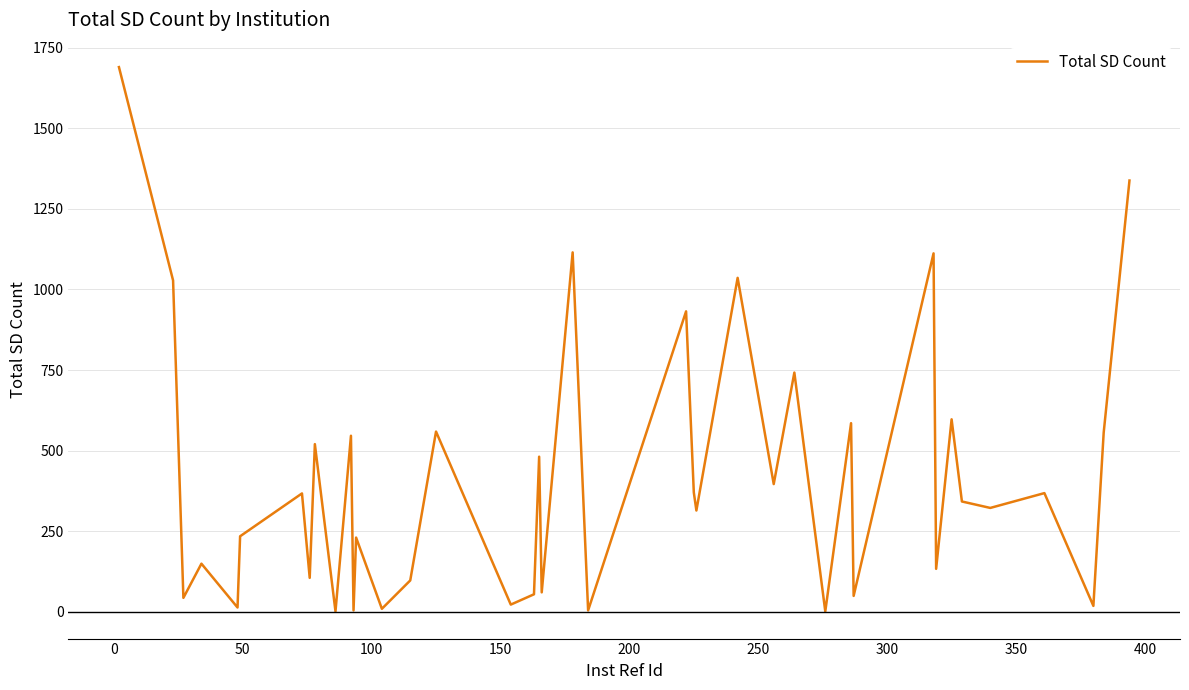

What is the maximum value shown in the chart?

1690